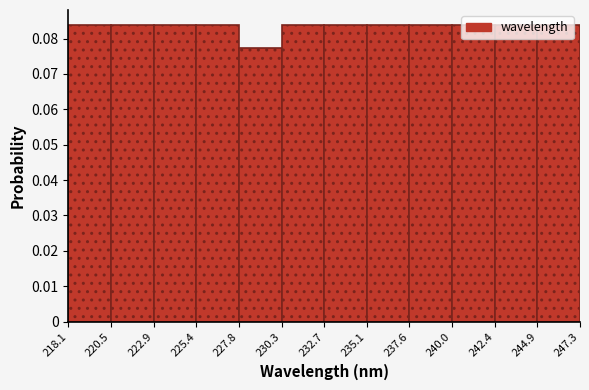

Reading left to right, transcribe this chart: for each bar, give the range it covers on the x-axis and its height. The values are not printed on the chart, so give them approximately, as read against the axis.

218.1 to 220.5: 0.084
220.5 to 222.9: 0.084
222.9 to 225.4: 0.084
225.4 to 227.8: 0.084
227.8 to 230.3: 0.077
230.3 to 232.7: 0.084
232.7 to 235.1: 0.084
235.1 to 237.6: 0.084
237.6 to 240.0: 0.084
240.0 to 242.4: 0.084
242.4 to 244.9: 0.084
244.9 to 247.3: 0.084